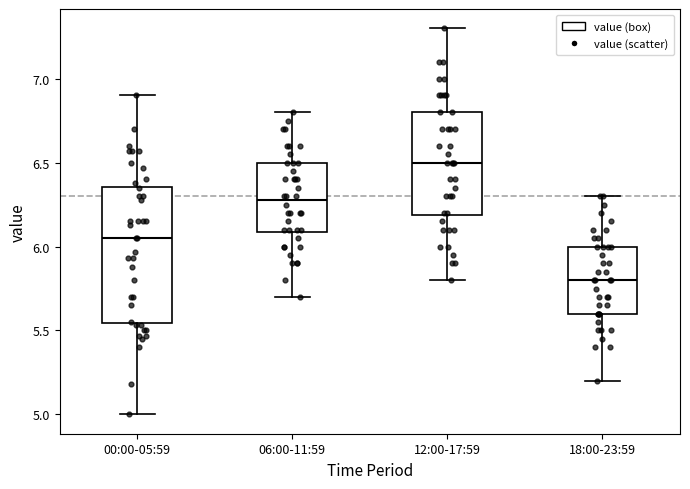

Where is the upper edge of the box for 06:00-11:59 on the y-axis? The values are not printed on the chart, so give them approximately, as read against the axis.

6.50